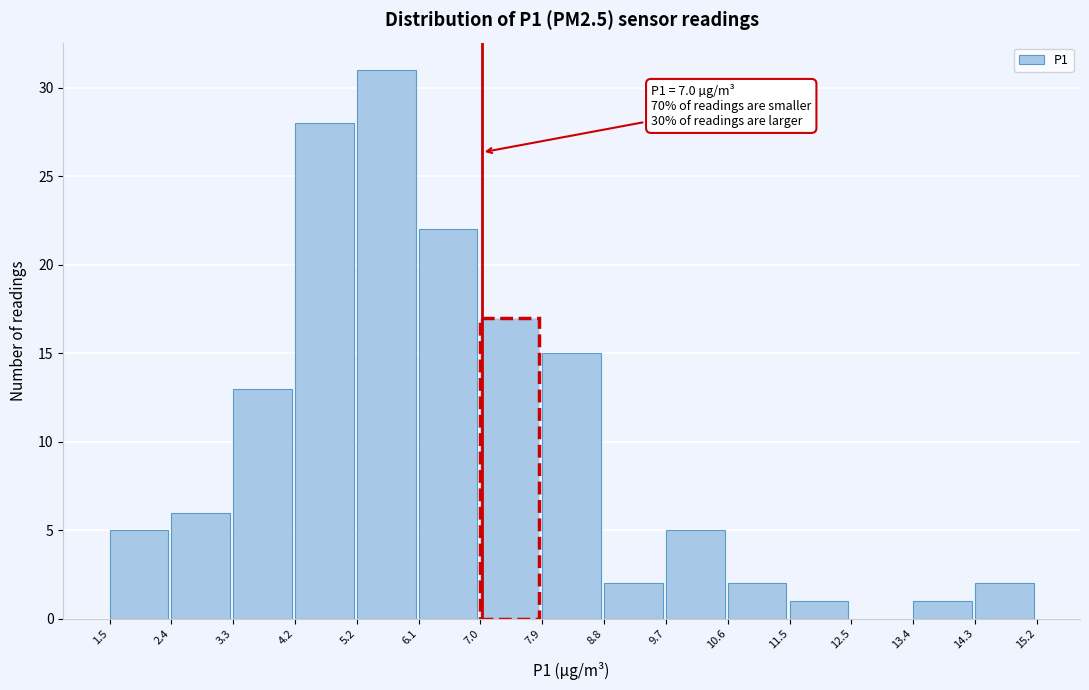

Over which range of the x-axis is the bar tallest?

5.2 to 6.1